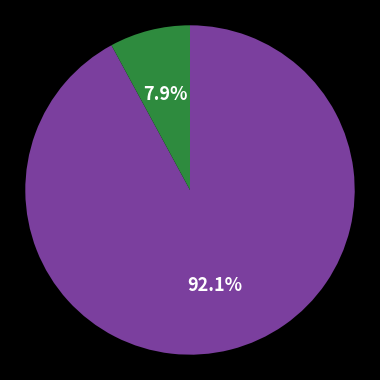

Is there a majority slice in this chart?

Yes